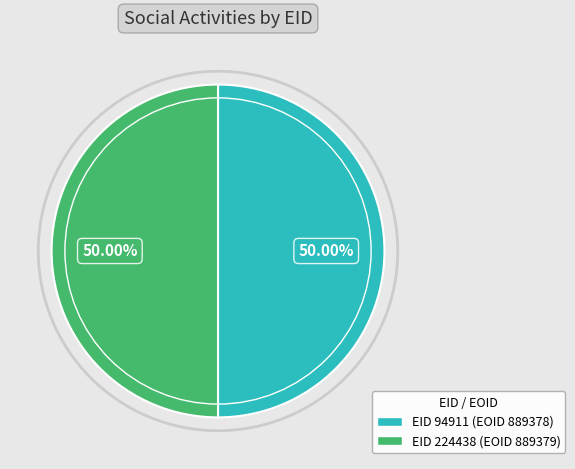

Count the number of slices in the pie.

2